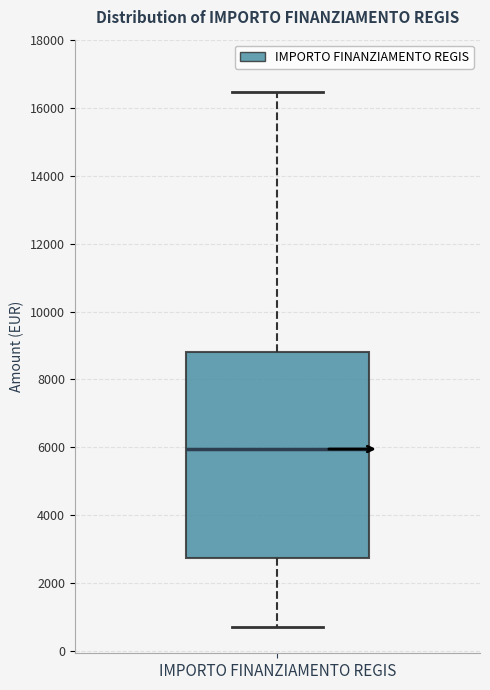

Read this box plot against the y-axis: the position of the median line, the range covered by the box, and the ends of both whiskers. The values are not printed on the chart, so give them approximately, as read against the axis.

median 6000, box 2800 to 8800, whiskers 800 to 16400